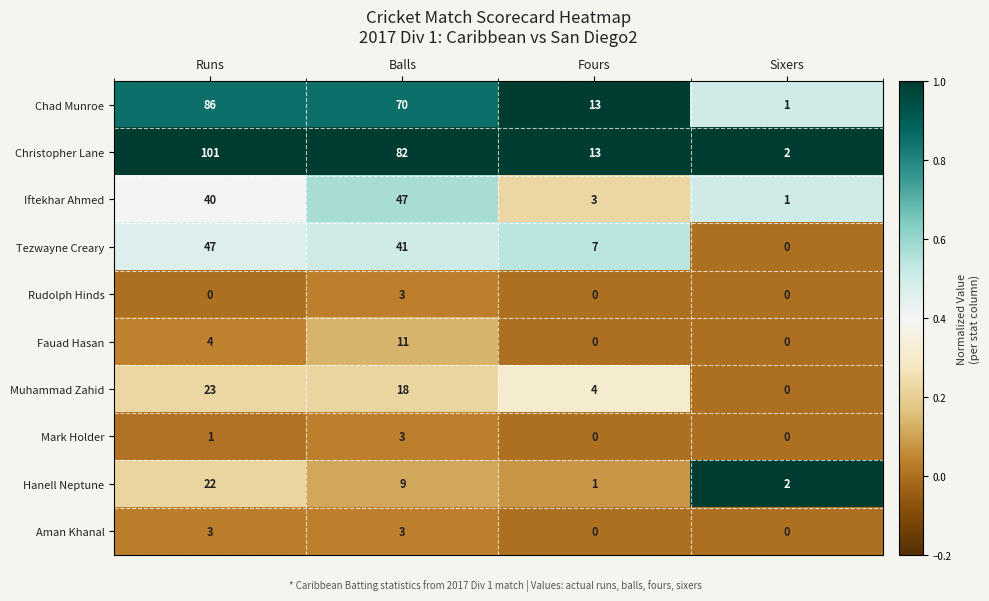

What is the greatest value displayed?

101